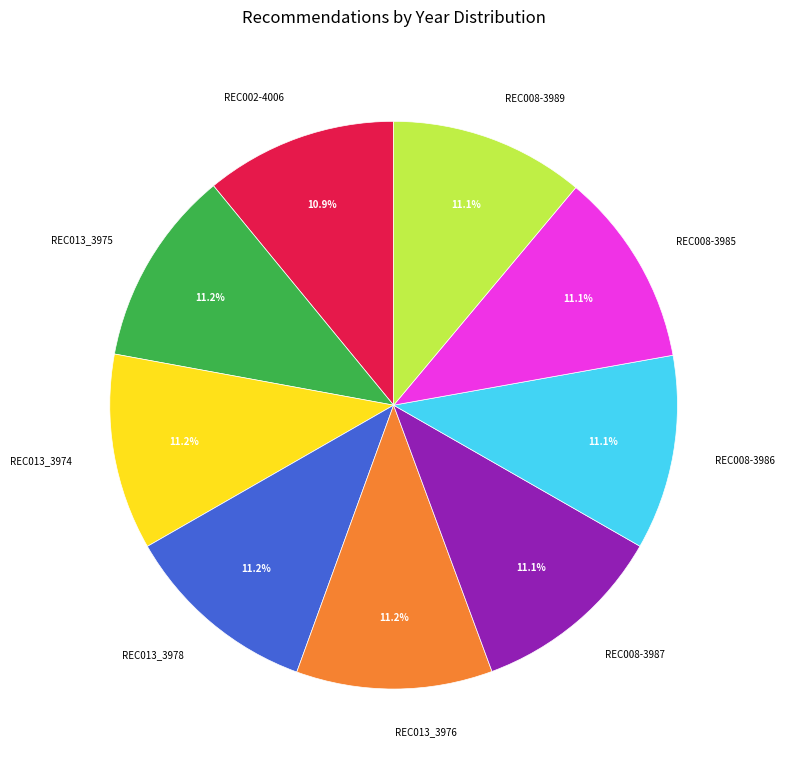

What is the ratio of the value at REC013_3976 to the value at REC013_3975?

1.0